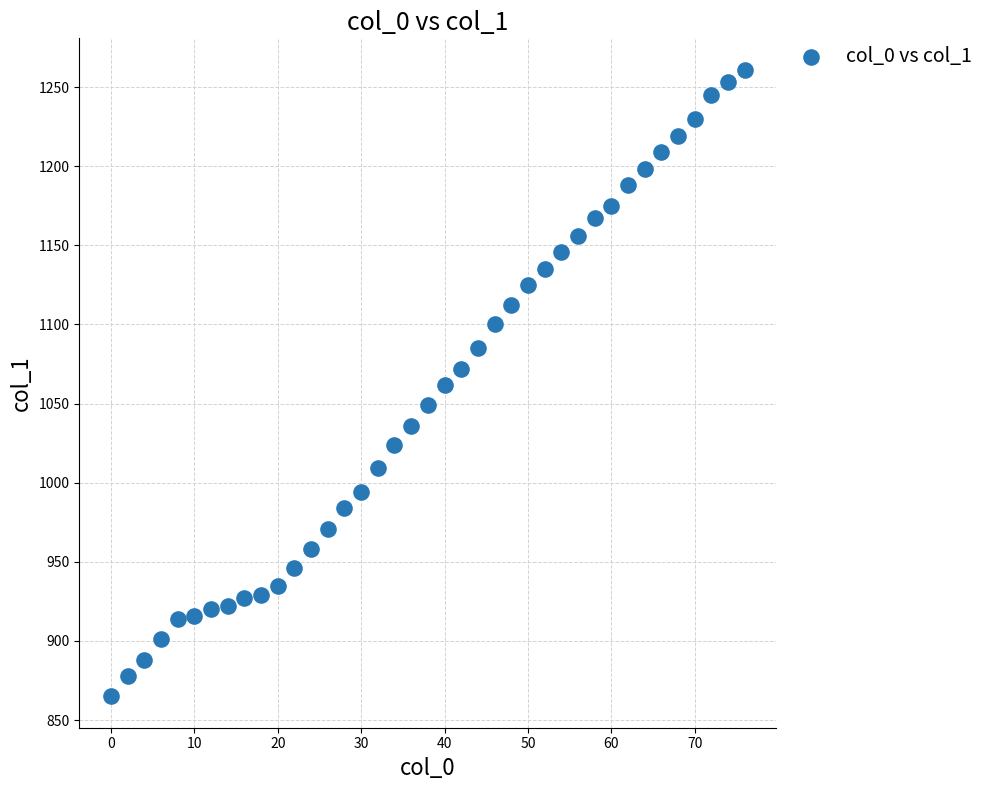

What is the range of X values (max minus min)?

76